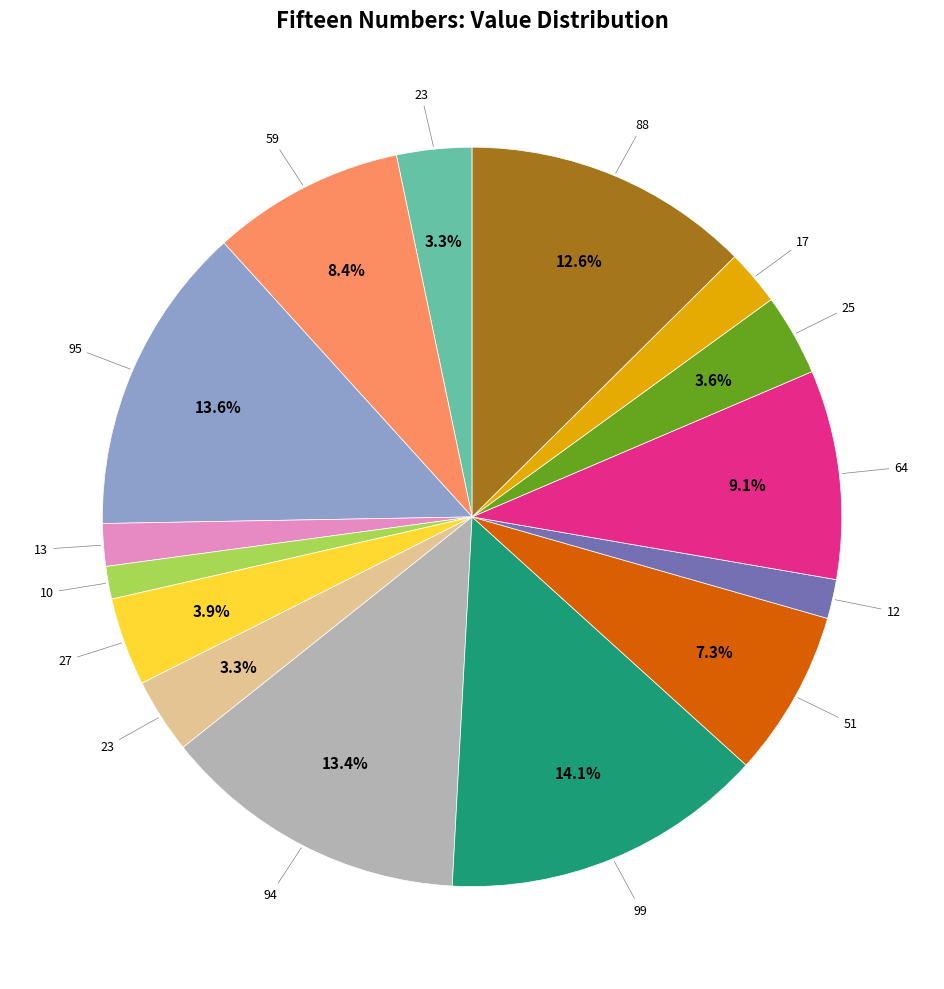

Is there any slice that represents more than half of the pie?

No